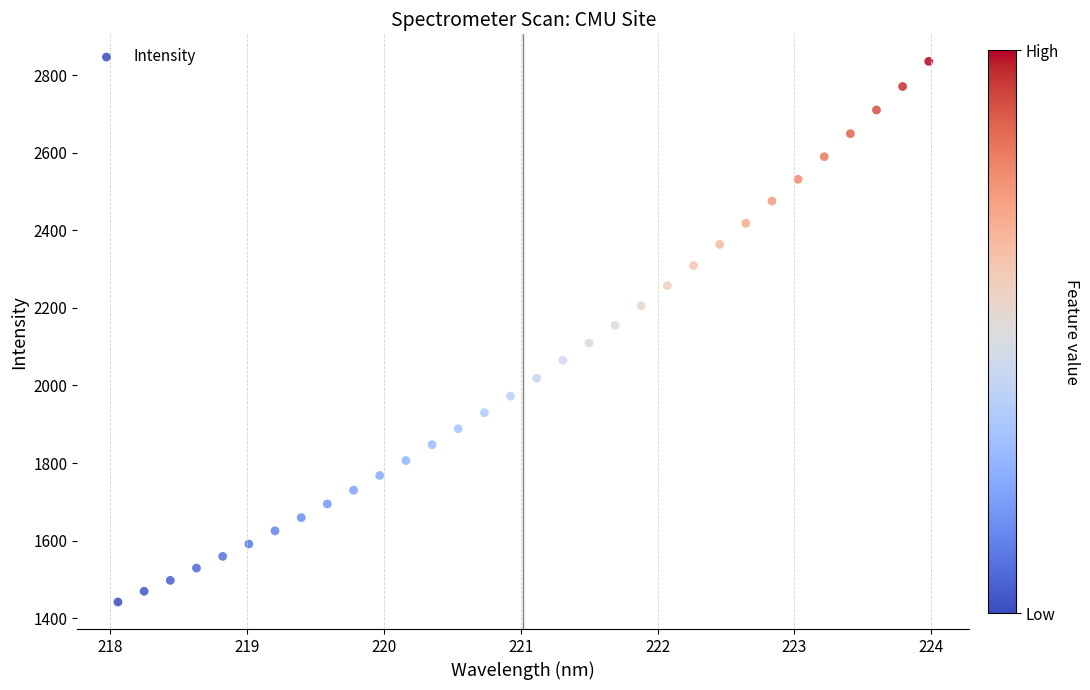

What is the range of Y values (max minus min)?

1393.3